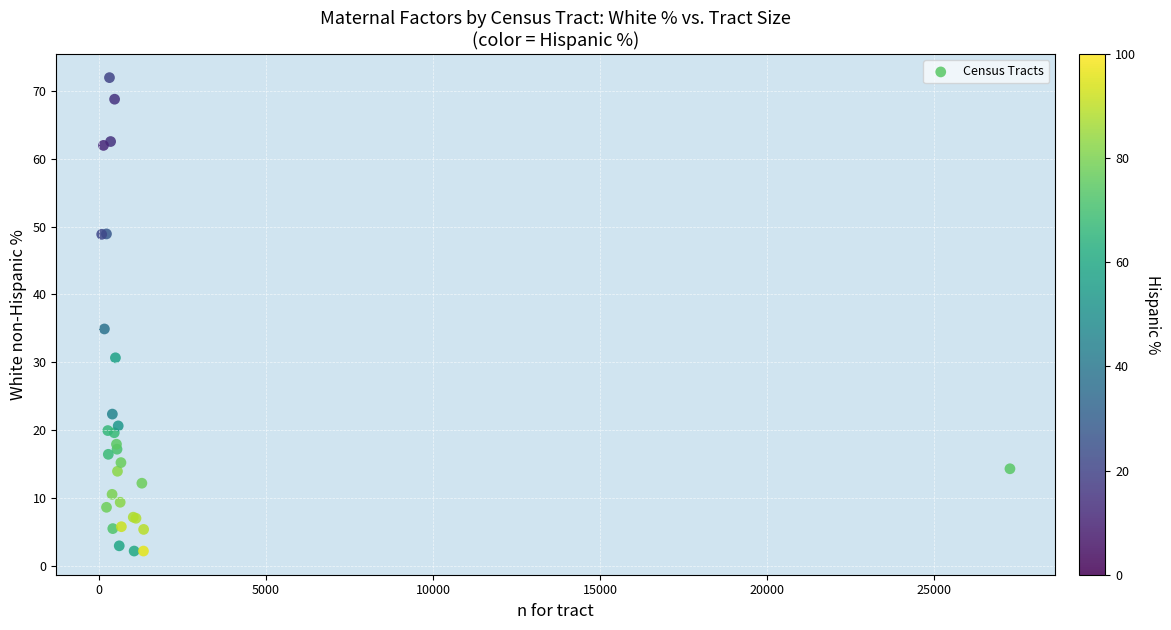

What Y value in the scatter plot is closest to 37?

34.9